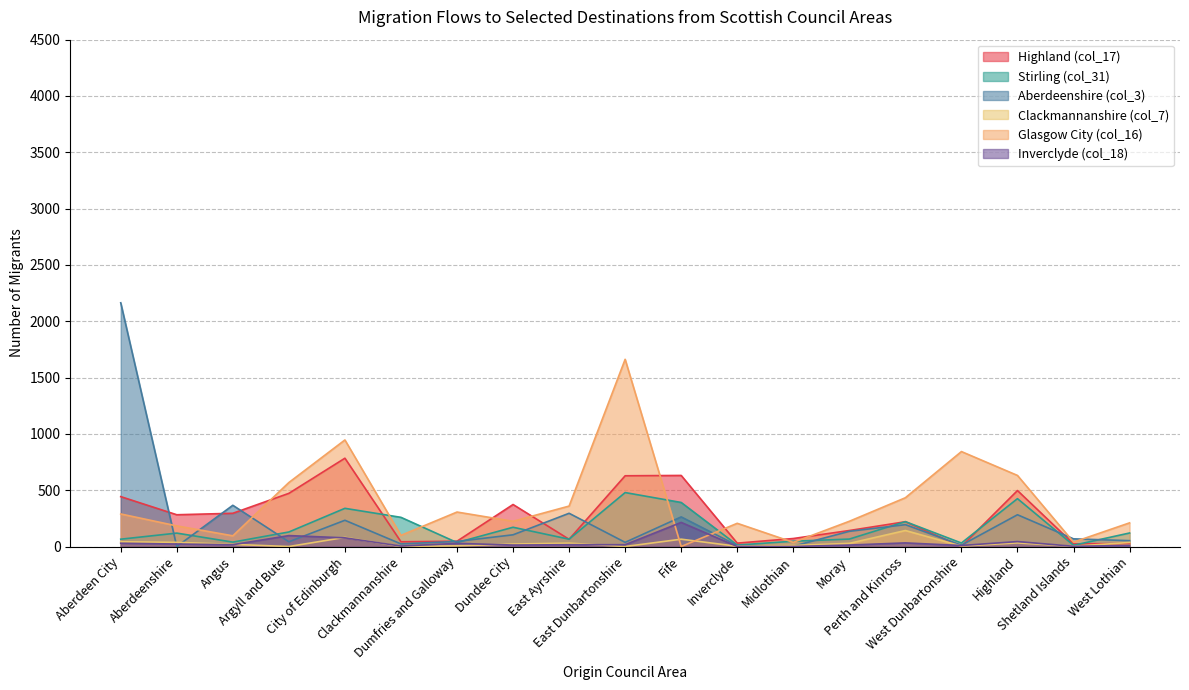

What is the difference between the maximum and minimum values in the Stirling (col_31) series?

468